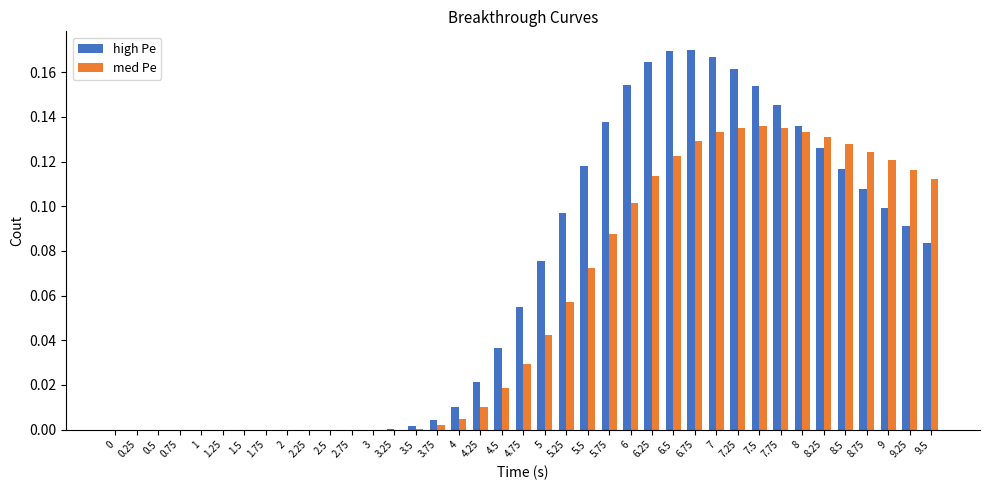

Which series has the largest total across all categories?

high Pe